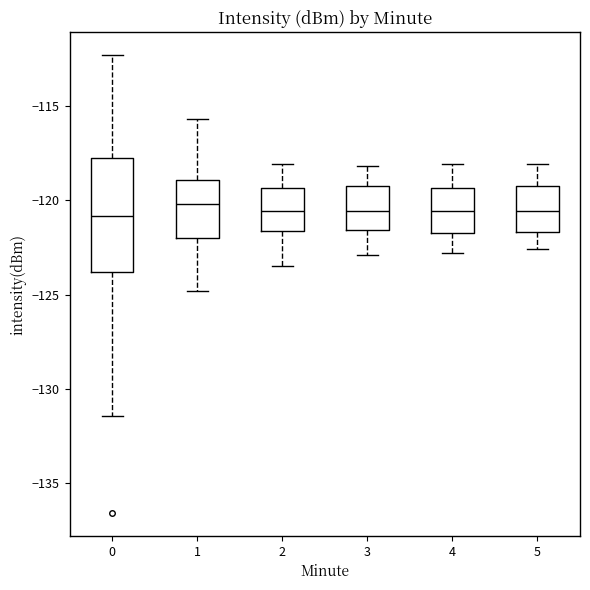

Where does the lower whisker of the box at x = 3 end on the y-axis? The values are not printed on the chart, so give them approximately, as read against the axis.

-123.0